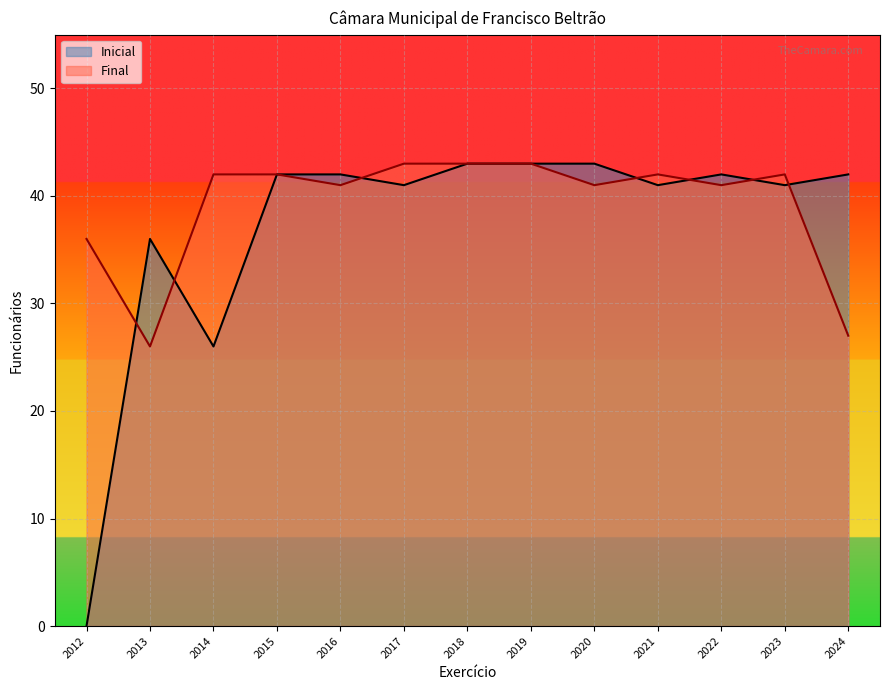

Rank the categories by Final value from highest to lowest.

2019, 2018, 2017, 2023, 2021, 2015, 2014, 2022, 2020, 2016, 2012, 2024, 2013